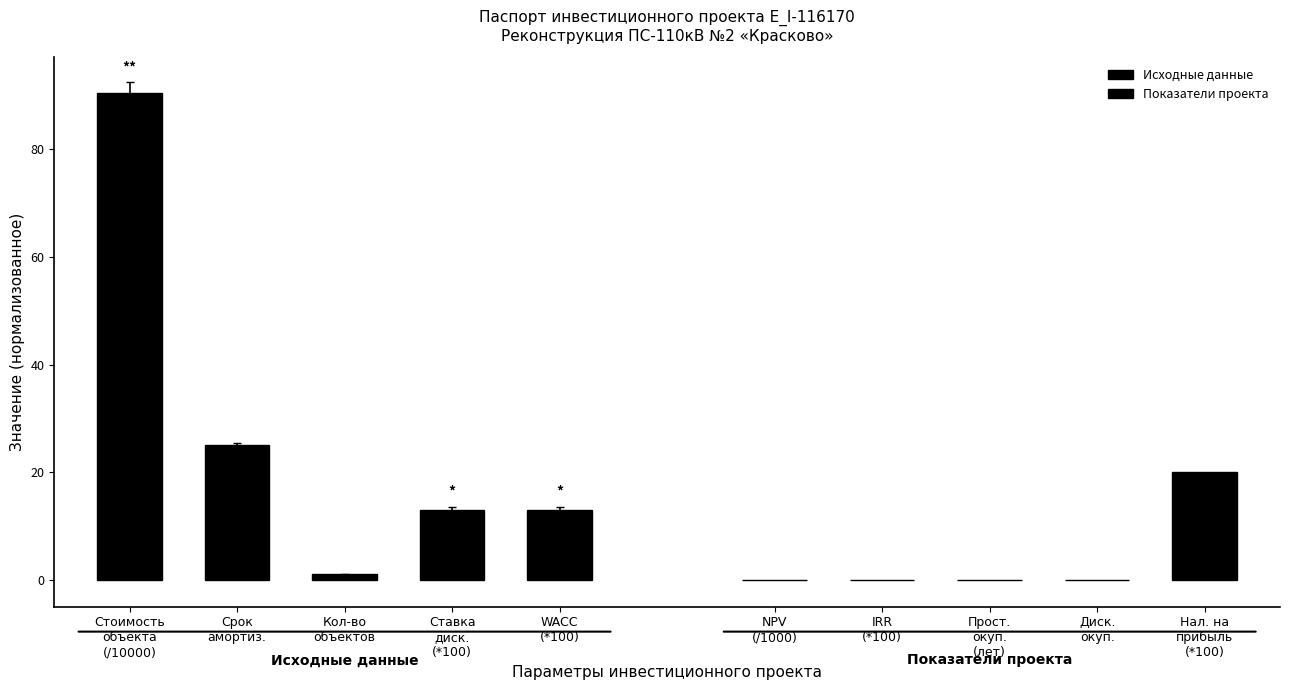

Which series has the largest total across all categories?

Исходные данные